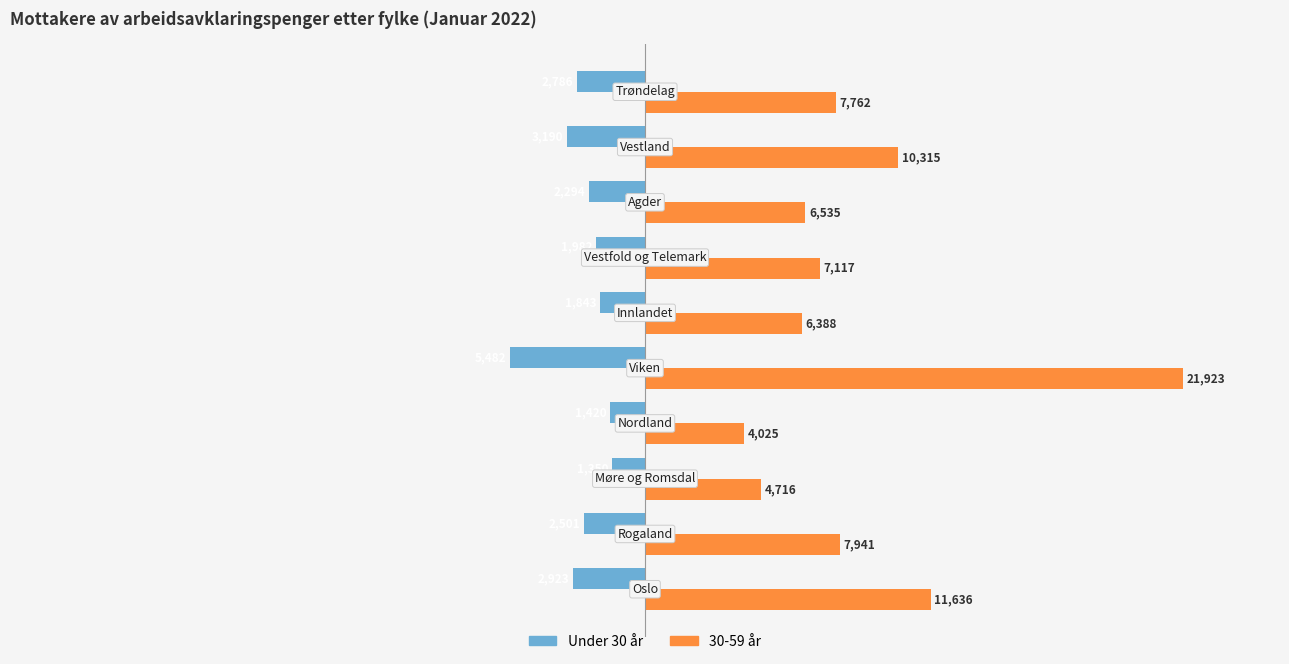

Rank the series by their average value, from lowest to highest.

Under 30 år, 30-59 år